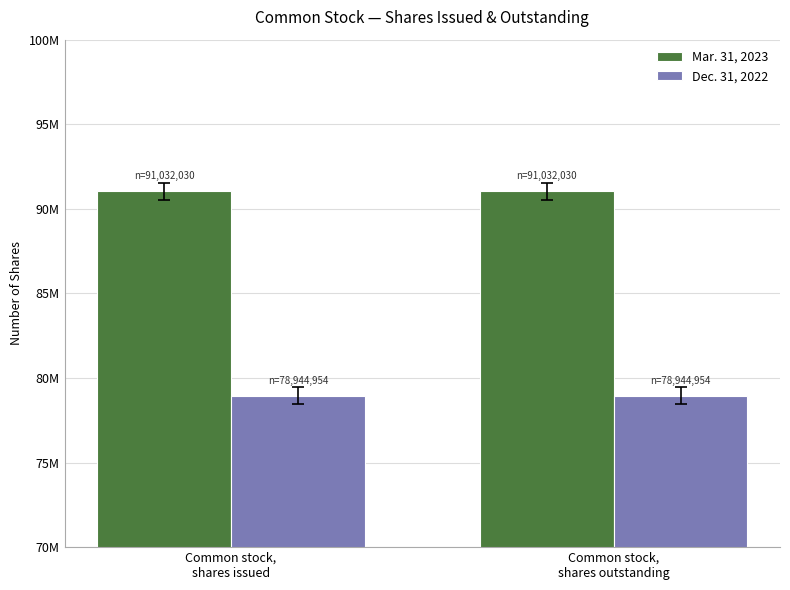

Reading left to right, list all the values displayed in this chart.

Mar. 31, 2023: Common stock,
shares issued=91032030	Common stock,
shares outstanding=91032030
Dec. 31, 2022: Common stock,
shares issued=78944954	Common stock,
shares outstanding=78944954